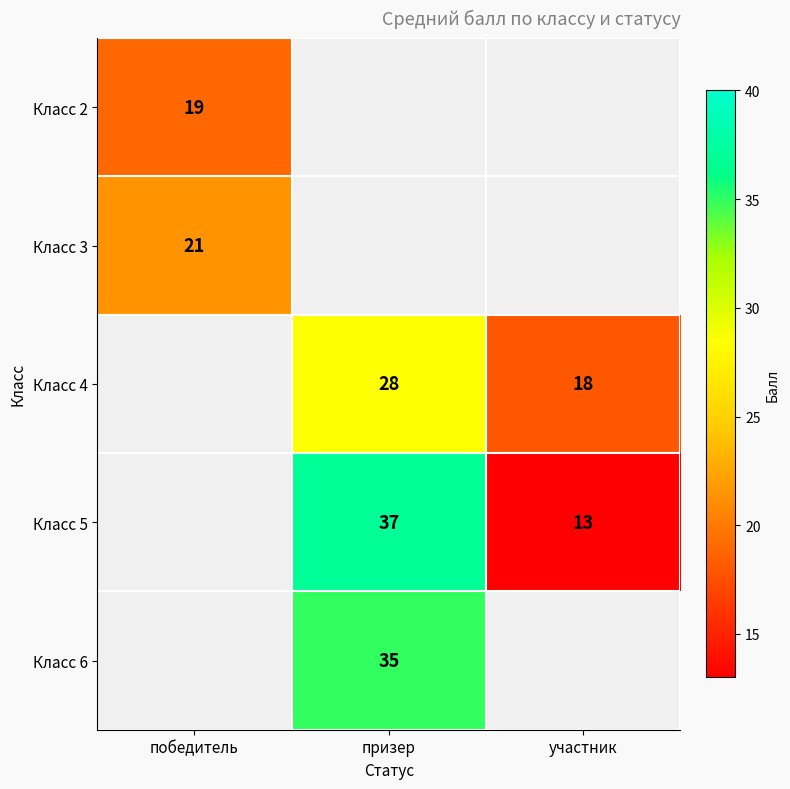

What is the difference between the Класс 5 values at участник and призер?

24